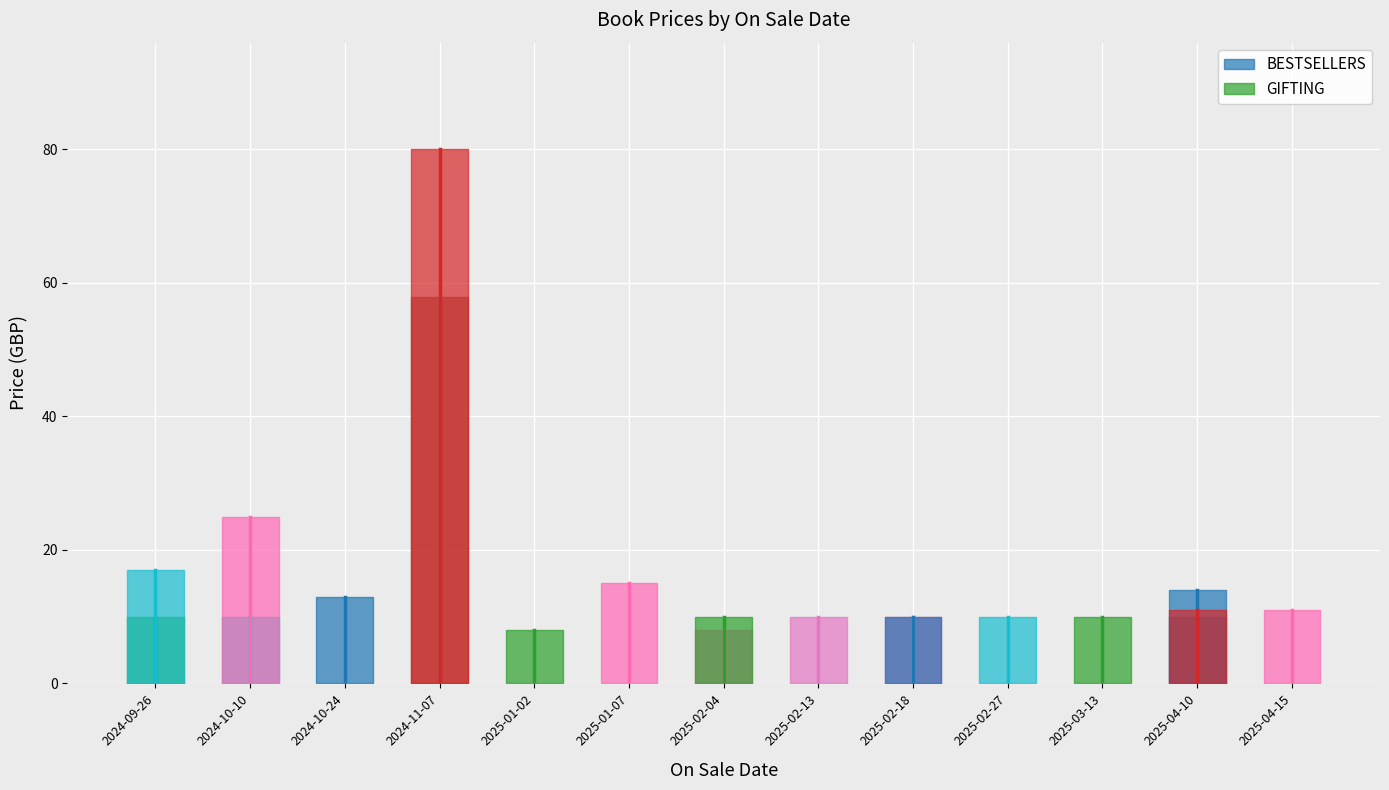

Is the value of 9.99 at 2025-03-13 greater than the value of Price at 2024-09-26?

No